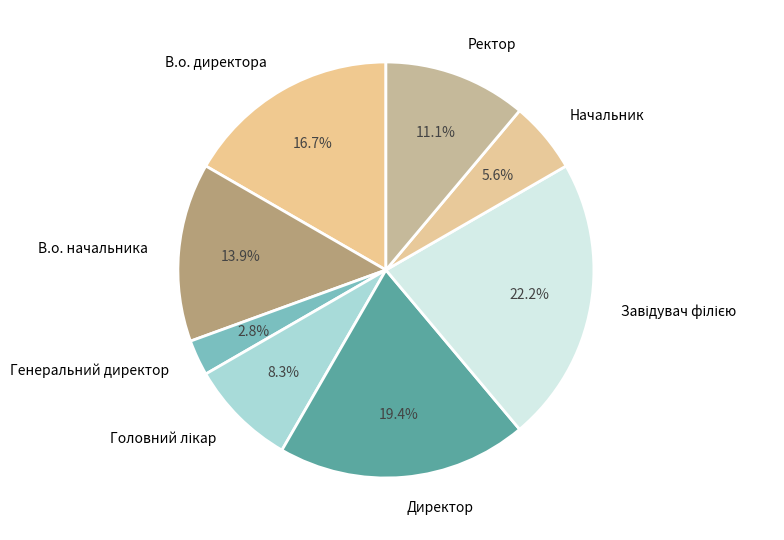

What percentage is NOT represented by Начальник?

94.4%